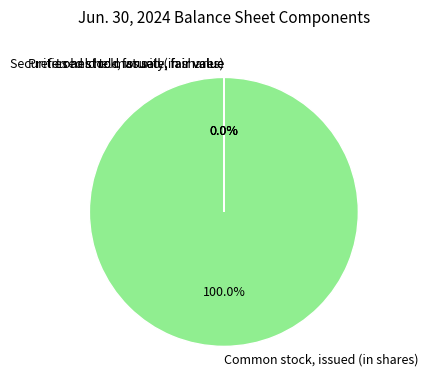

Which category has the biggest portion of the pie?

Common stock, issued (in shares)